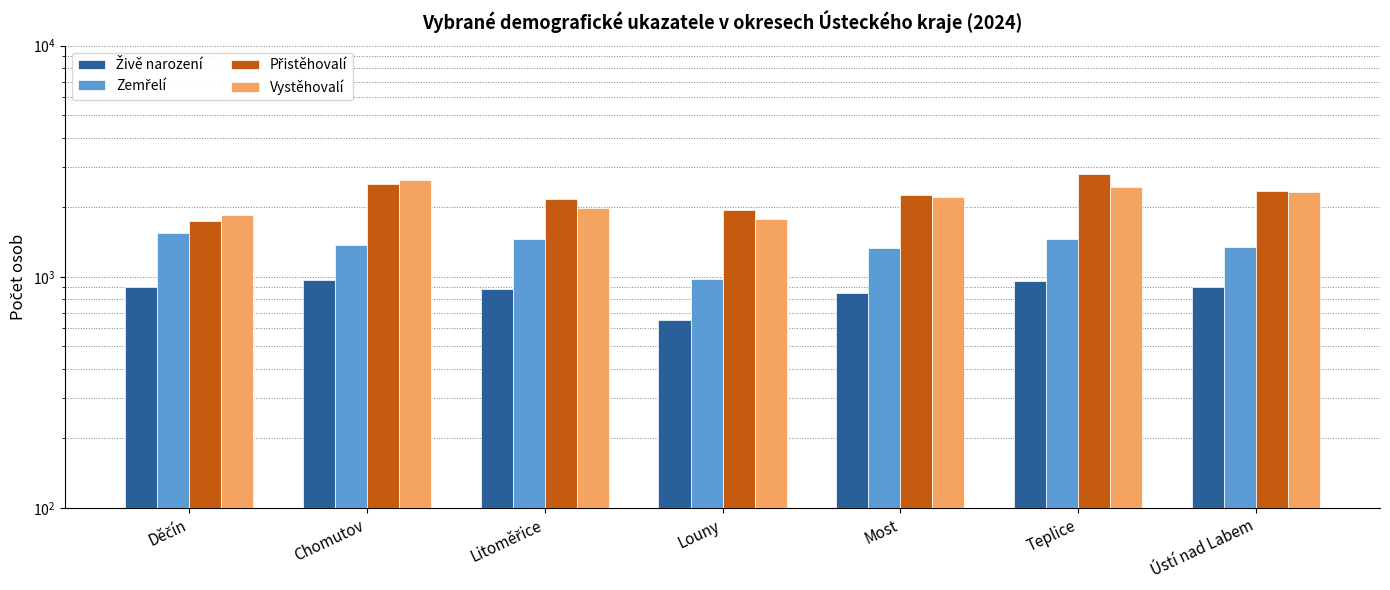

Which label corresponds to the largest value in the chart?

Teplice